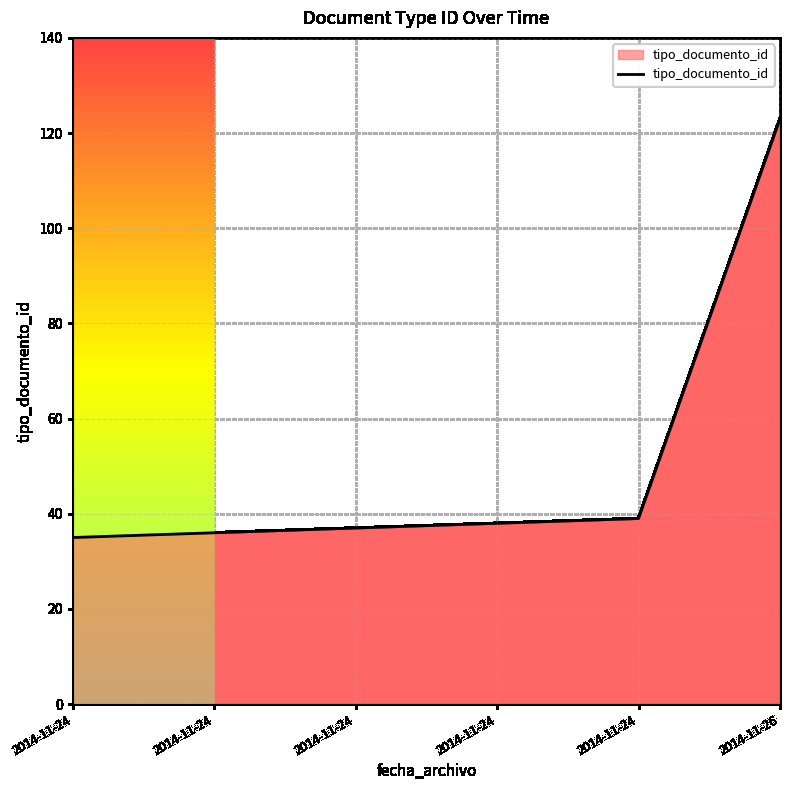

Count the number of data series in this chart.

1